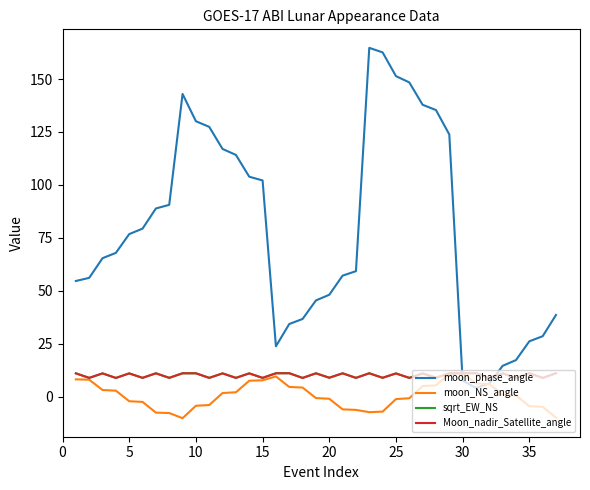

What is the maximum value for moon_NS_angle?

11.1